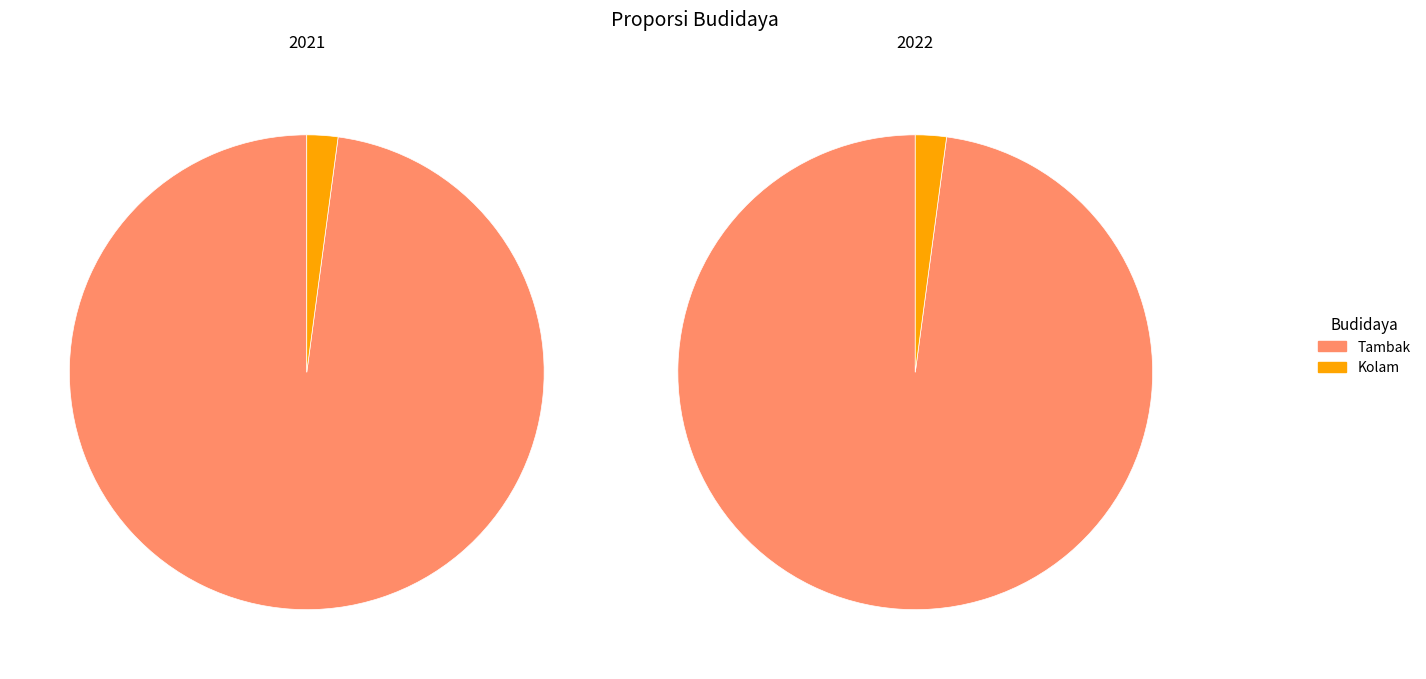

What is the majority slice?

Tambak